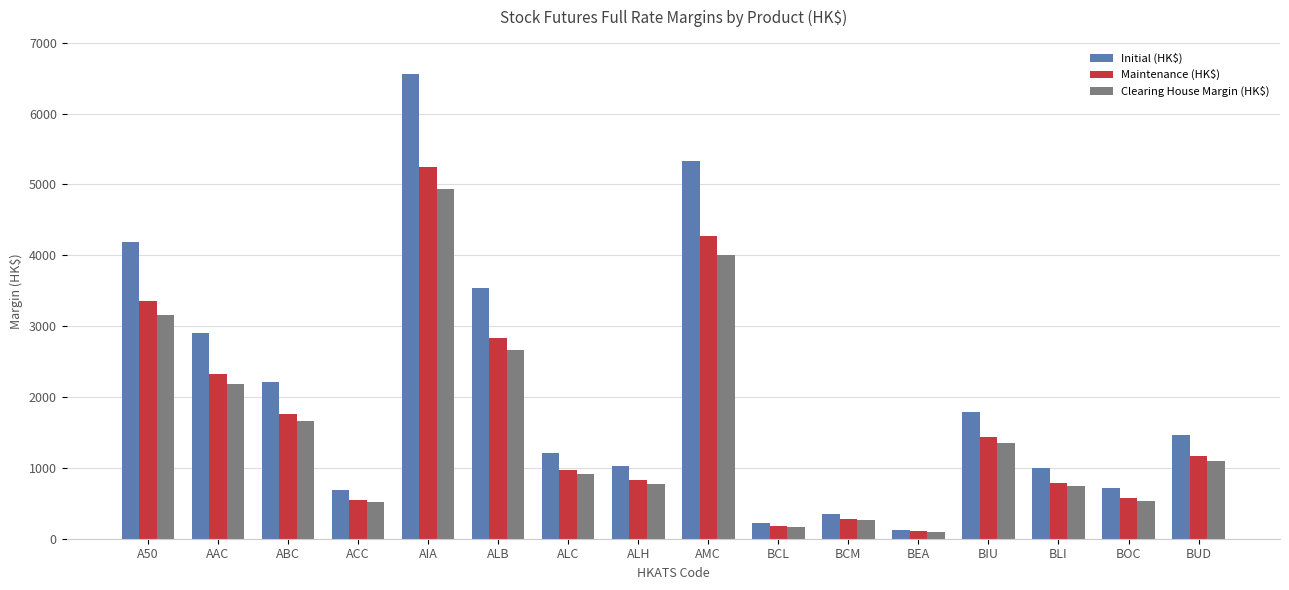

What is the difference between the Maintenance (HK$) values at BCL and ALC?

794